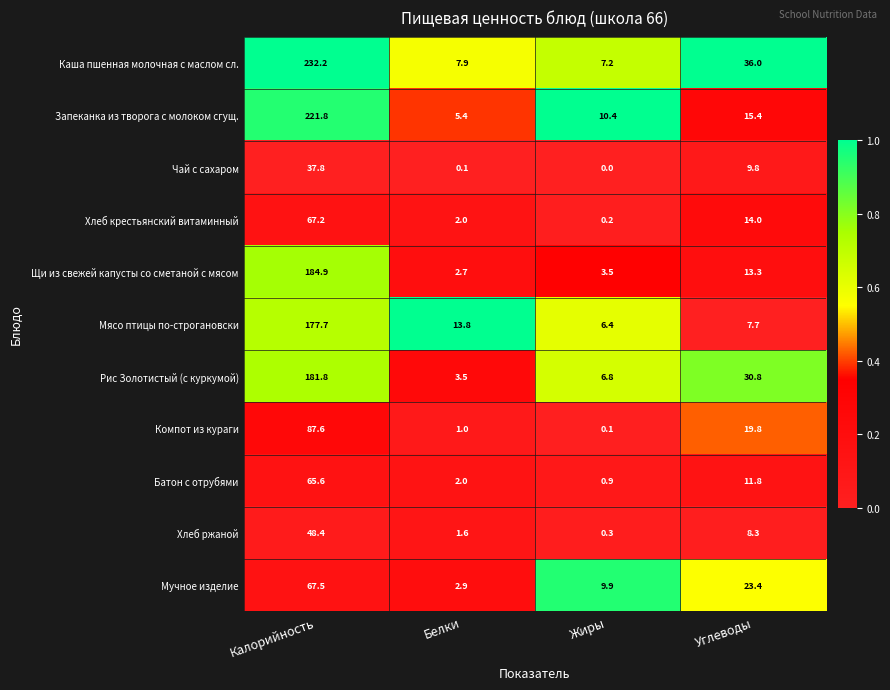

Is it true that Мясо птицы по-строгановски equals 10.5 at Углеводы?

False